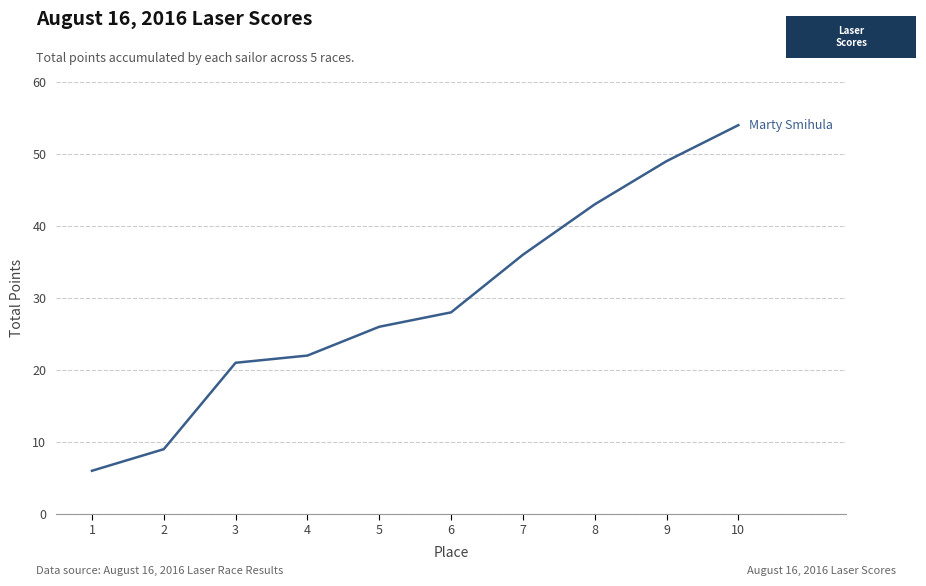

Read the value at 1, to the nearest 10.

10